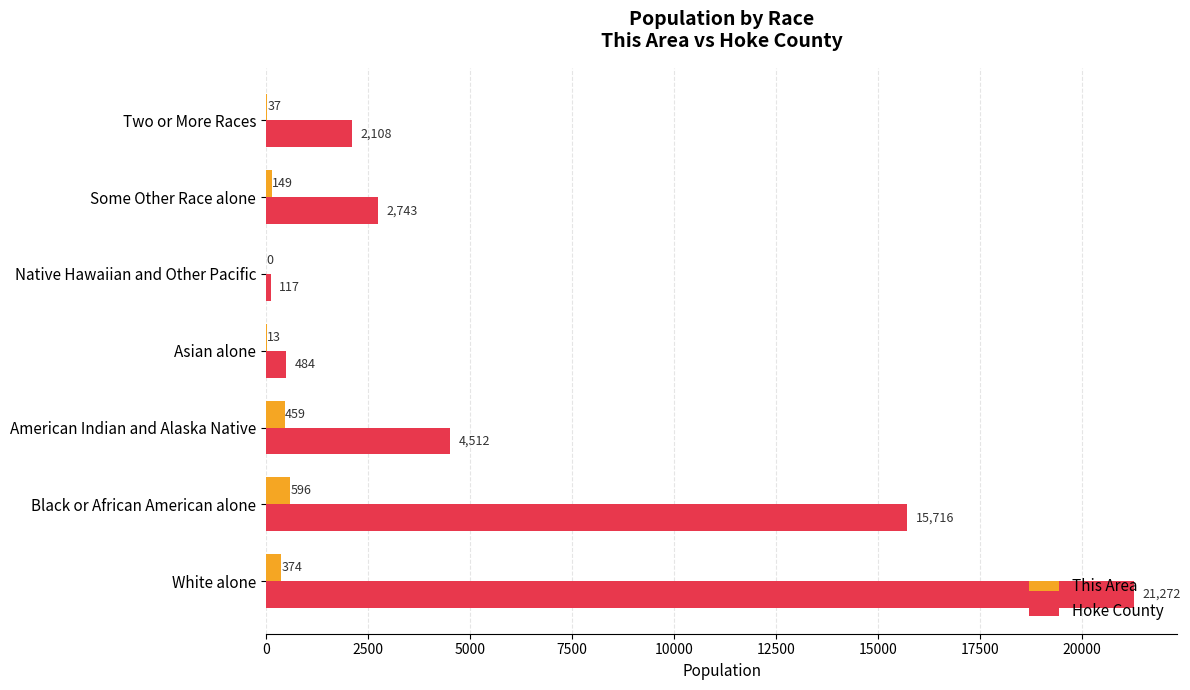

The value of Hoke County at American Indian and Alaska Native is 4512. True or false?

True